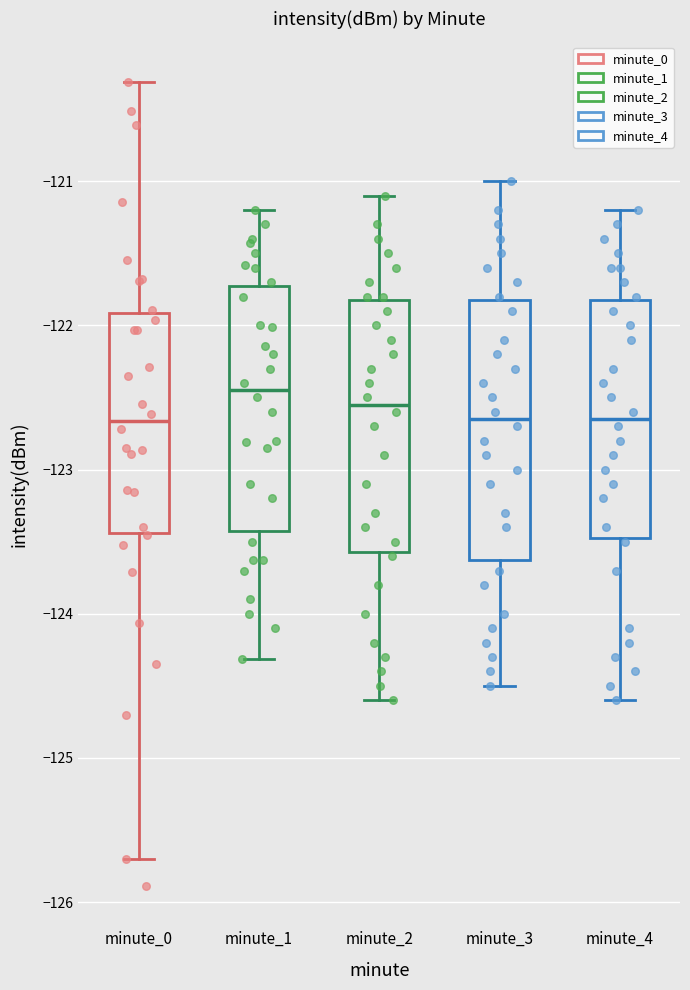

Reading left to right, read every box against the y-axis: the position of its median line, the range the box covers, and the ends of its whiskers. The values are not printed on the chart, so give them approximately, as read against the axis.

minute_0: median -122.7, box -123.4 to -121.9, whiskers -125.7 to -120.3
minute_1: median -122.4, box -123.4 to -121.7, whiskers -124.3 to -121.2
minute_2: median -122.5, box -123.6 to -121.8, whiskers -124.6 to -121.1
minute_3: median -122.6, box -123.6 to -121.8, whiskers -124.5 to -121.0
minute_4: median -122.6, box -123.5 to -121.8, whiskers -124.6 to -121.2